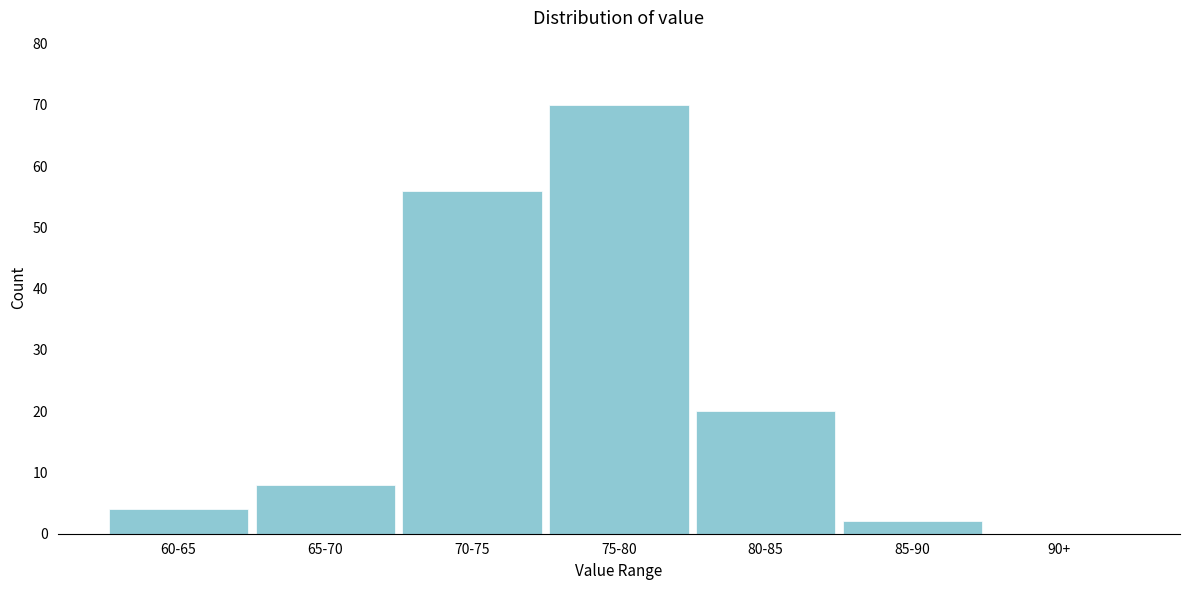

The value at 75-80 is 70. True or false?

True